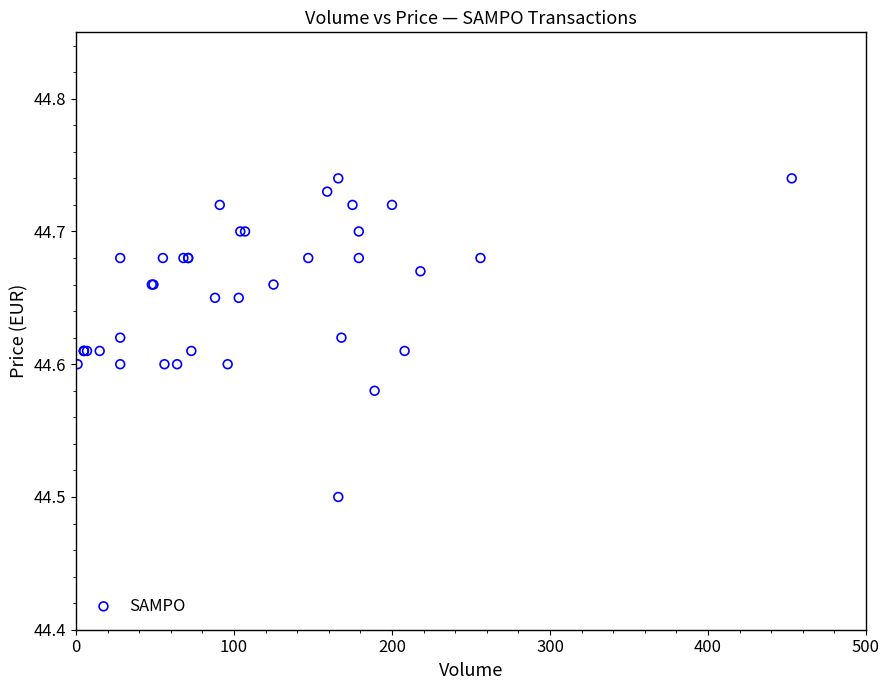

What Y value in the scatter plot is closest to 44?

44.5